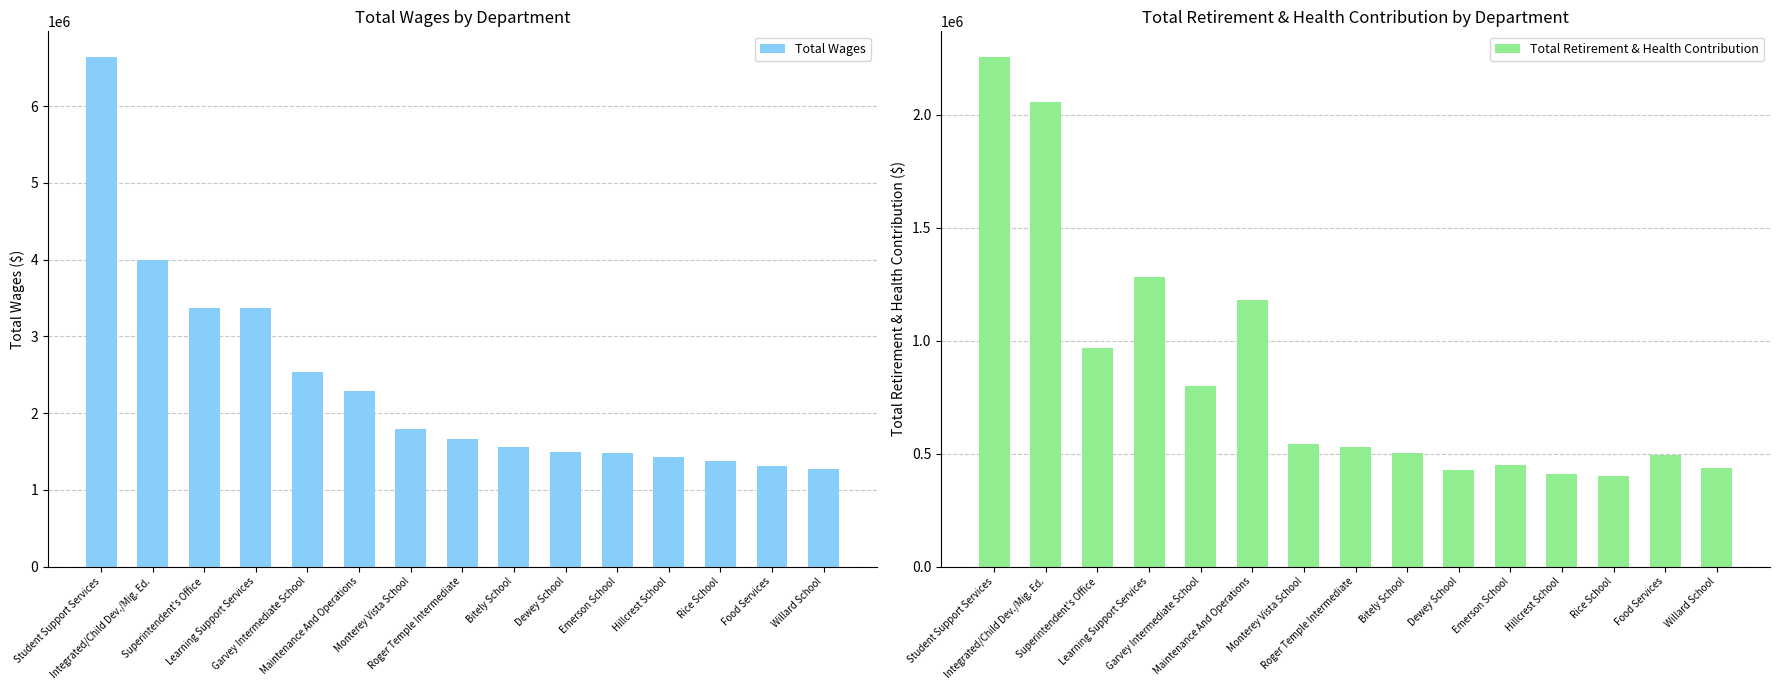

What is the maximum value shown in the chart?

6641516